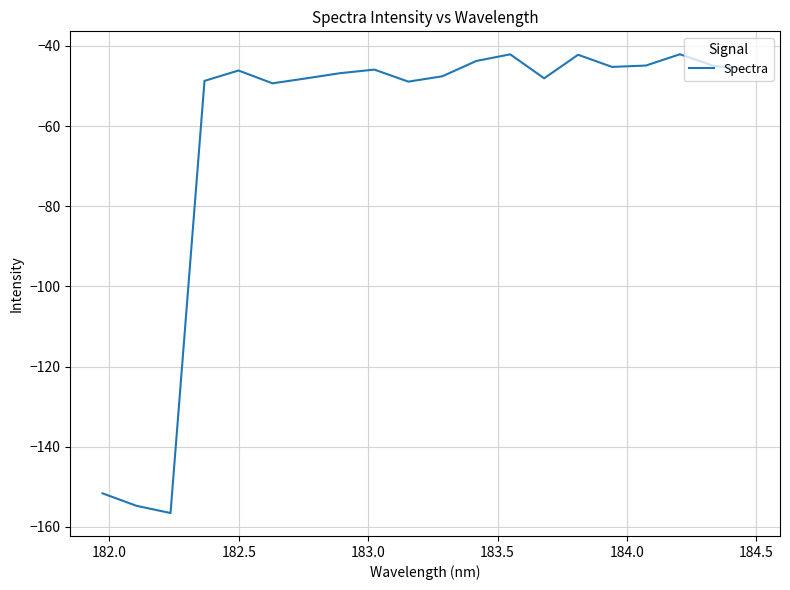

What is the smallest value displayed?

-156.5